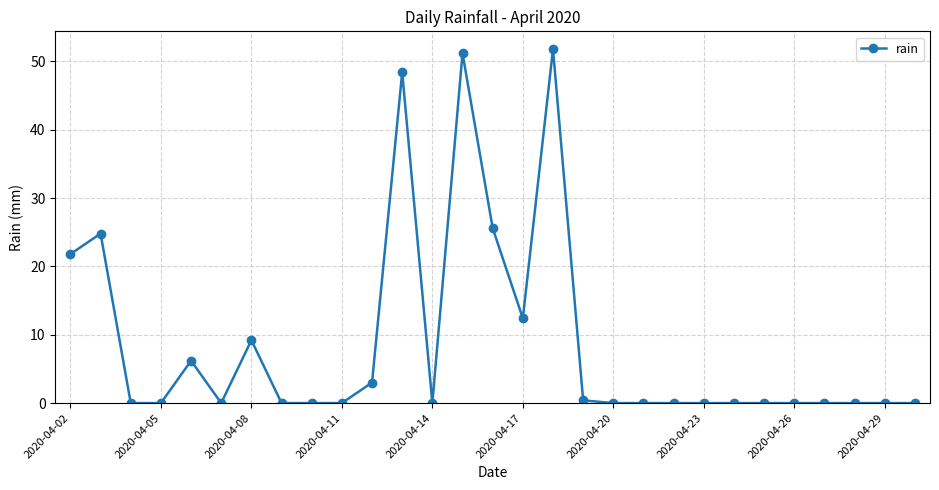

What is the greatest value displayed?

51.8